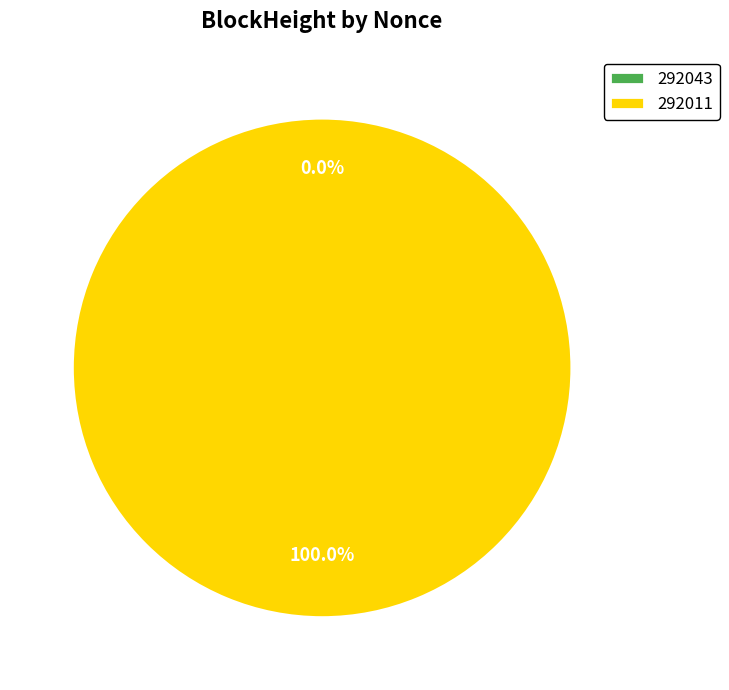

Which category has the biggest portion of the pie?

292011